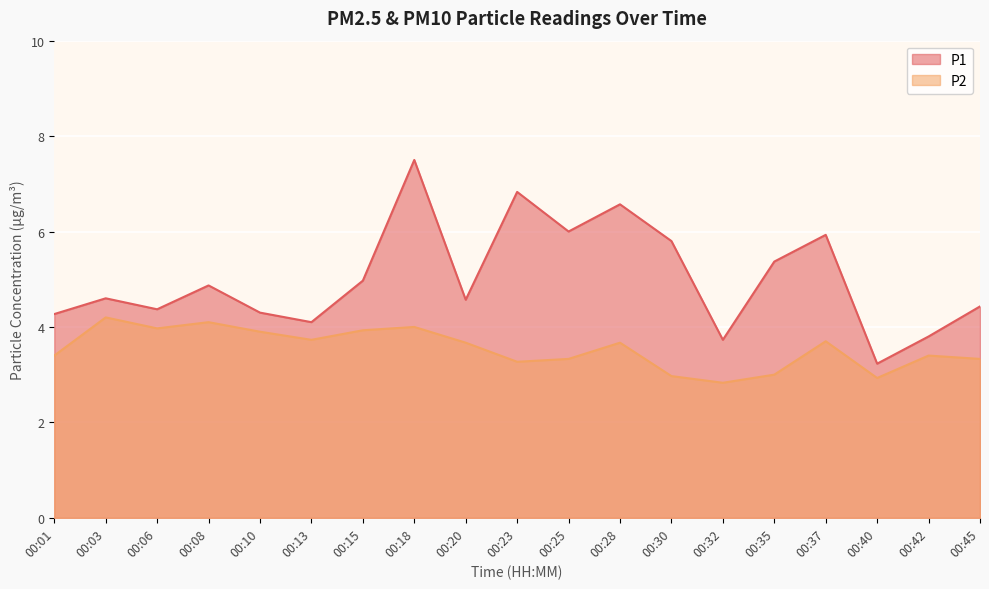

True or false: P2 has more than 0 points higher than both neighbors.

True